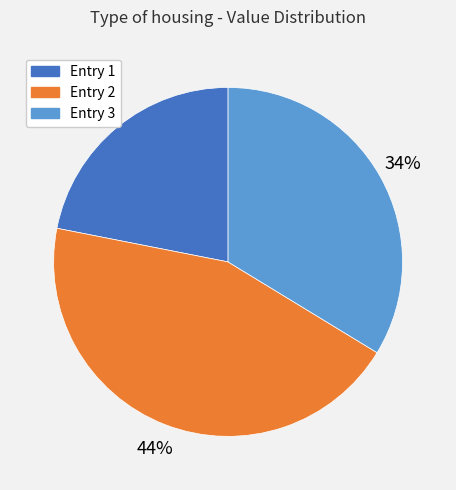

Which slice is the smallest?

Entry 1